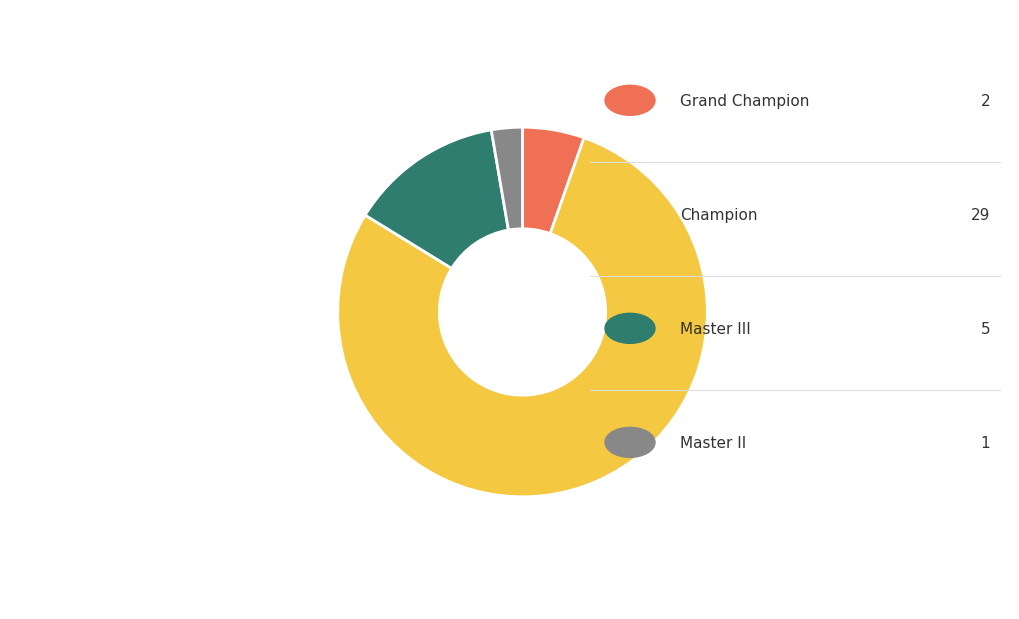

Count the number of slices in the pie.

4